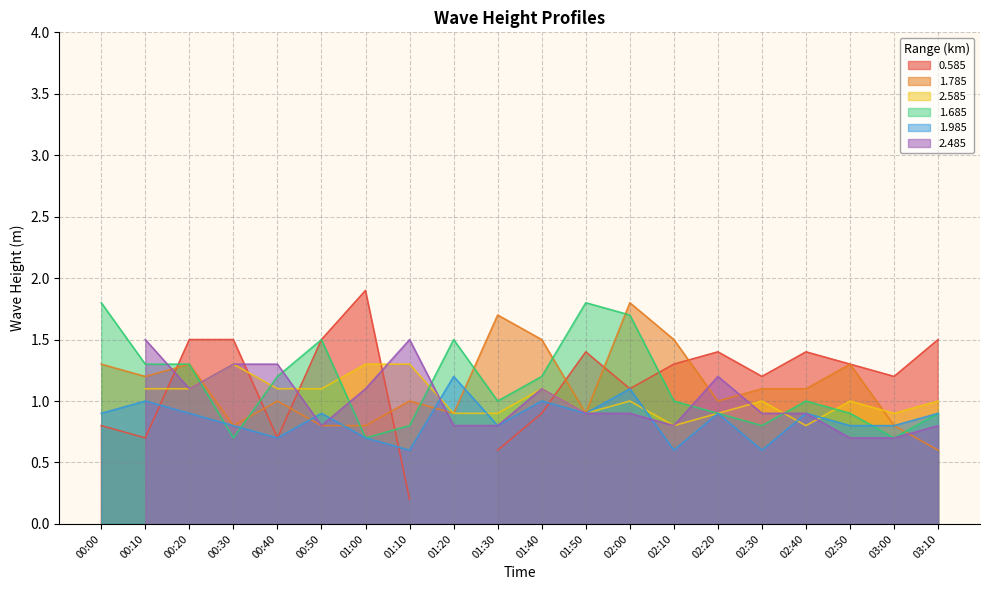

How many data points in 1.685 are above 1?

9